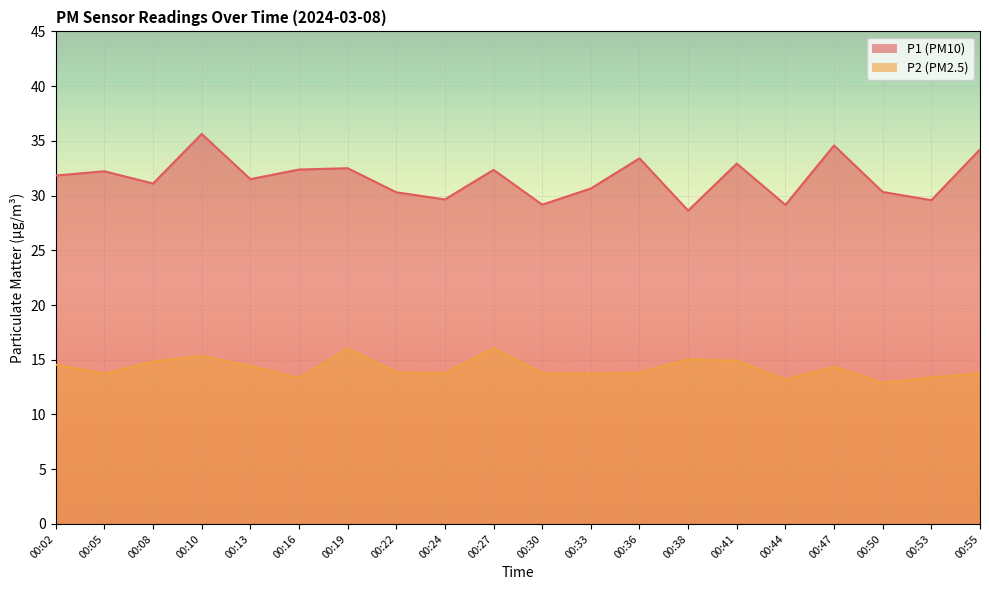

List the labels in order of P2 value, smallest first.

00:50, 00:44, 00:16, 00:53, 00:05, 00:33, 00:24, 00:30, 00:55, 00:36, 00:22, 00:47, 00:13, 00:02, 00:08, 00:41, 00:38, 00:10, 00:19, 00:27